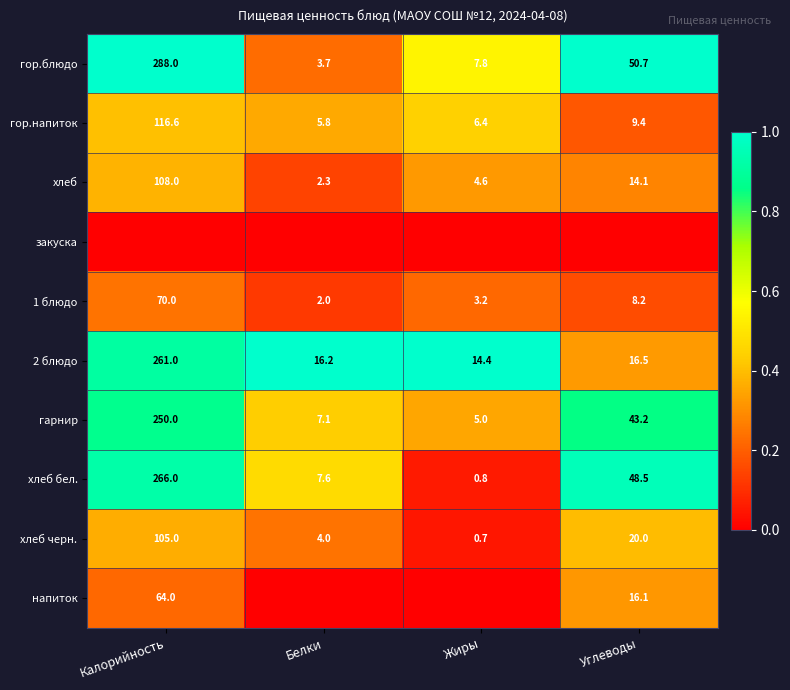

What is the average value of the хлеб черн. series?

32.4